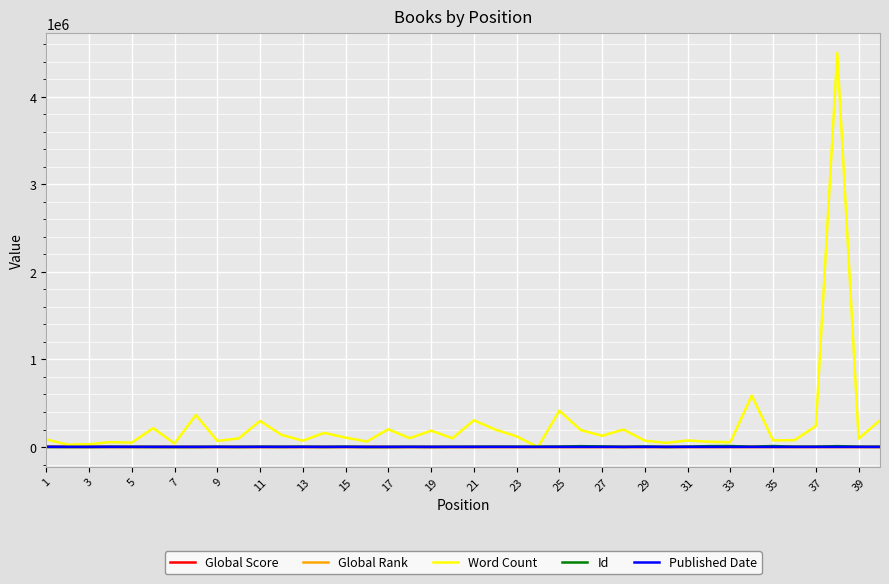

How many lines are shown in the chart?

5